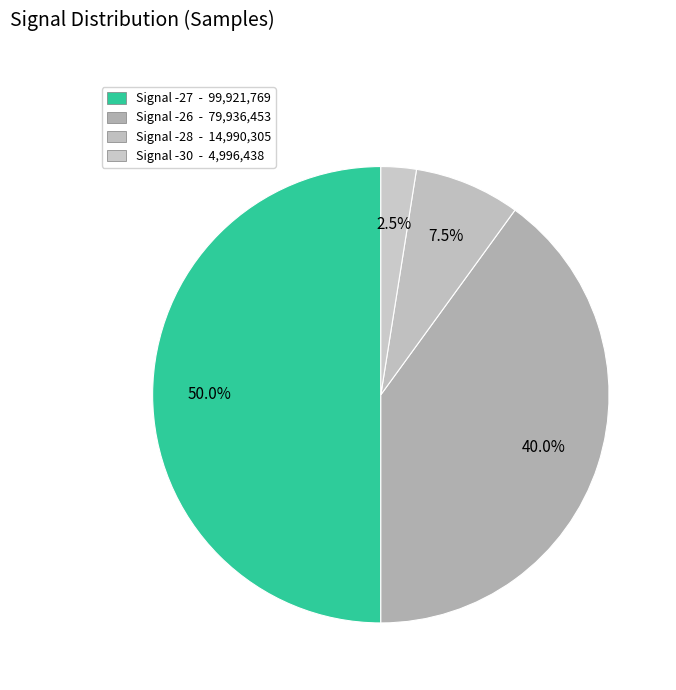

Count the number of slices in the pie.

4